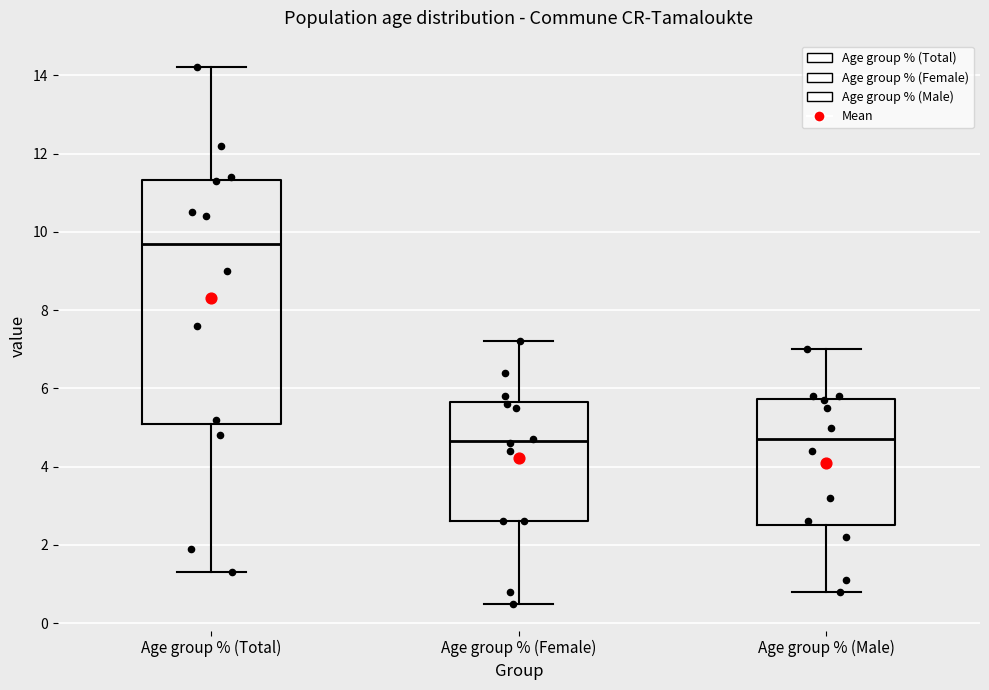

Comparing the boxes themselves (not the whiskers), which one is the tallest?

Age group % (Total)